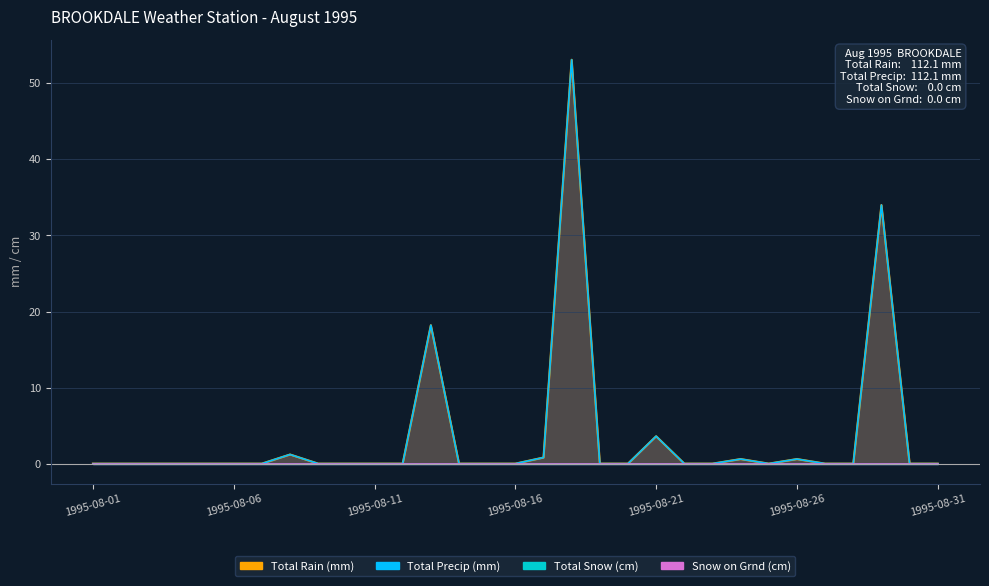

True or false: Snow on Grnd (cm) and Total Rain (mm) cross at least once.

False